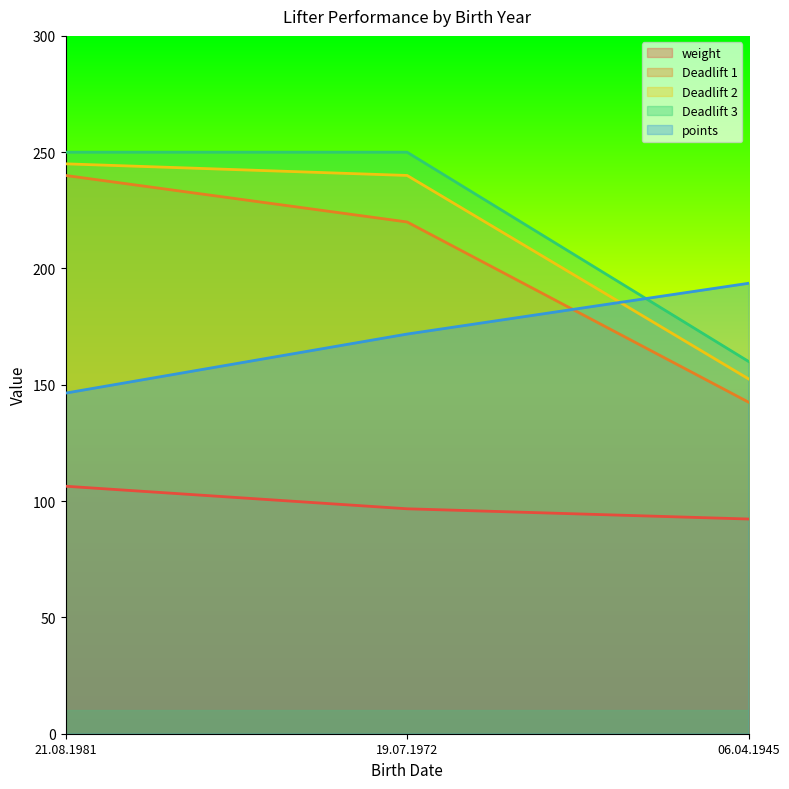

Reading left to right, transcribe all the data shown in this chart.

weight: 106.4	96.7	92.3
Deadlift 1: 240.0	220.0	142.5
Deadlift 2: 245.0	240.0	152.5
Deadlift 3: 250.0	250.0	160.0
points: 146.4	171.8	193.7